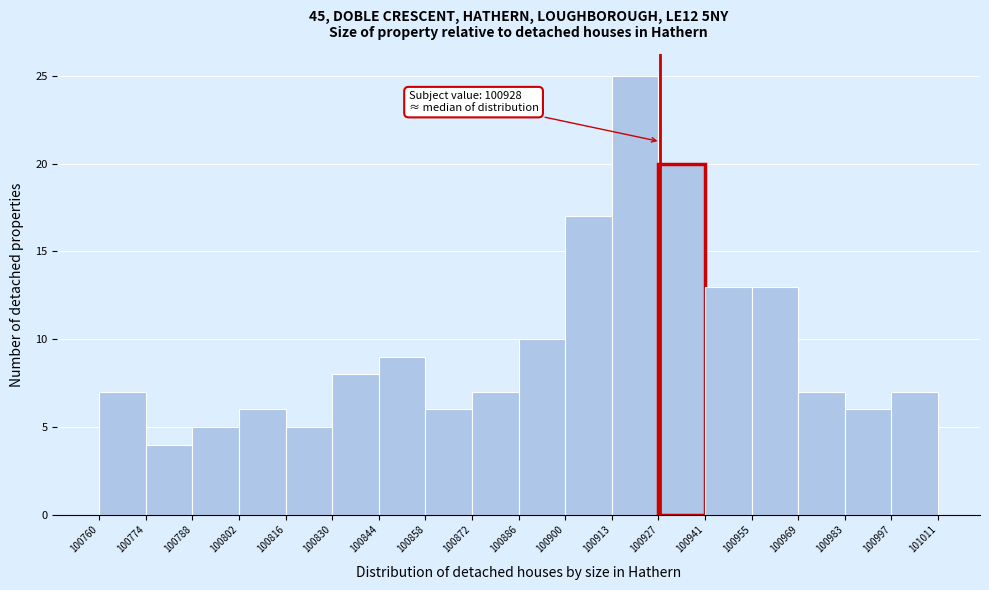

Which range on the x-axis has the tallest bar?

100913 to 100927